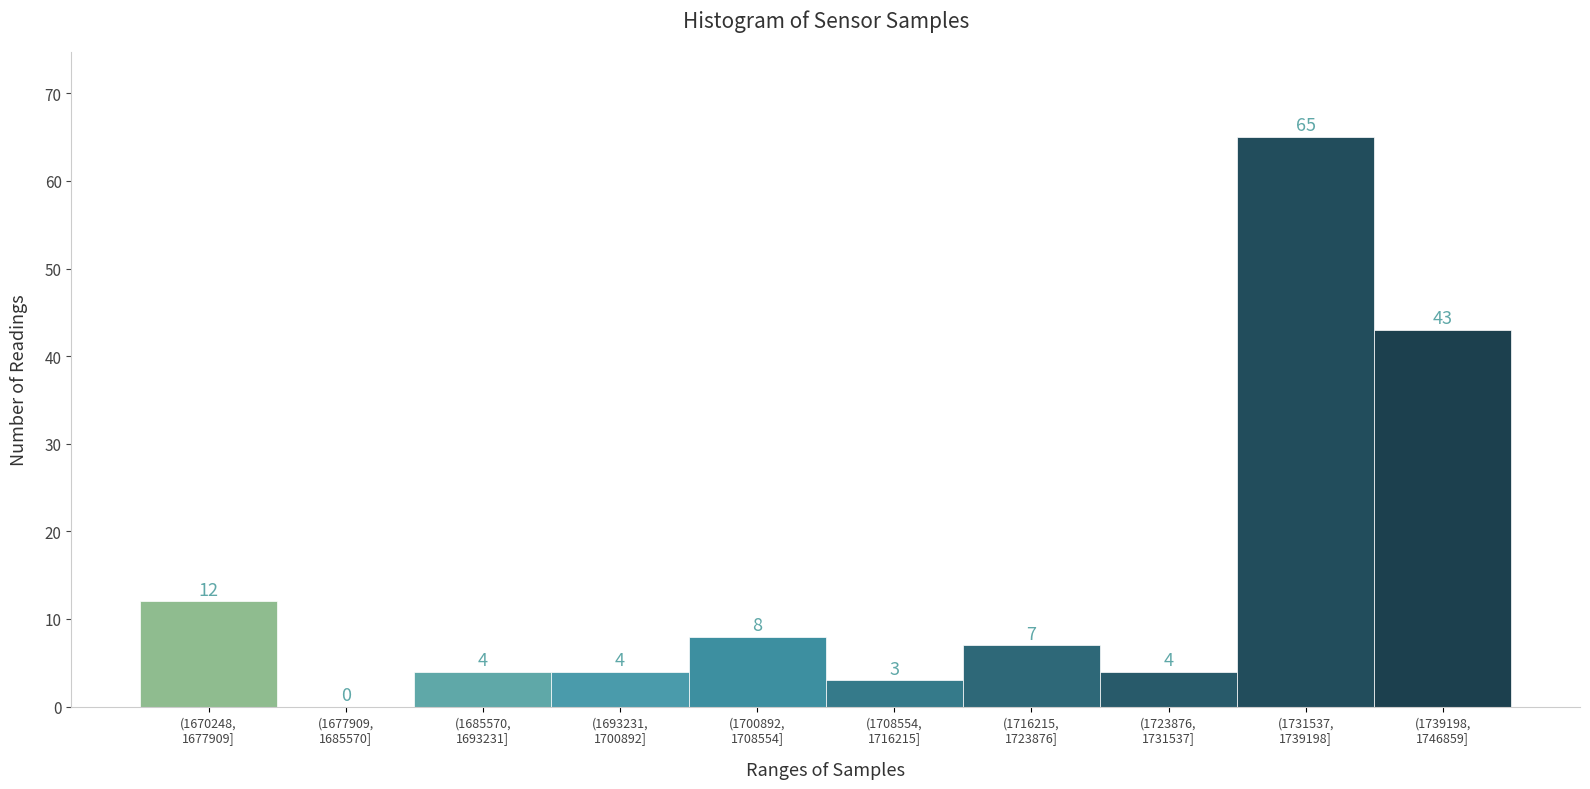

What is the sum of all values?

150